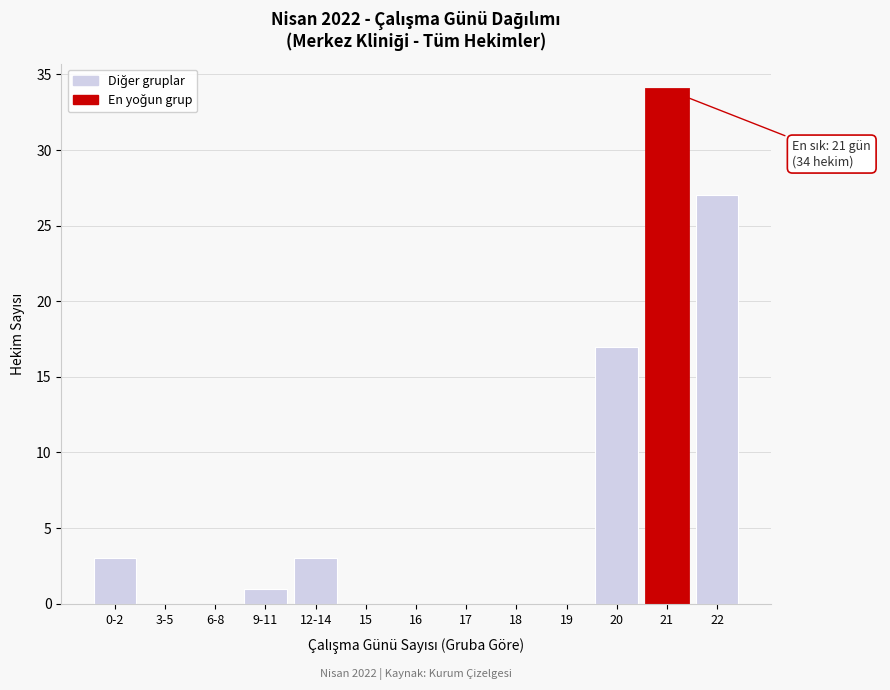

Reading right to left, transcribe all the data shown in this chart.

22=27	21=34	20=17	19=0	18=0	17=0	16=0	15=0	12-14=3	9-11=1	6-8=0	3-5=0	0-2=3